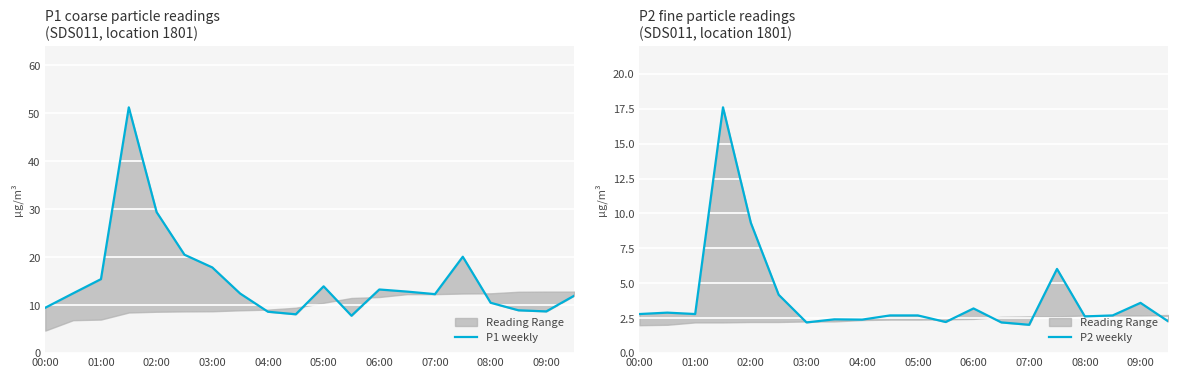

What value does the P2 weekly series have at 00:00?

2.8